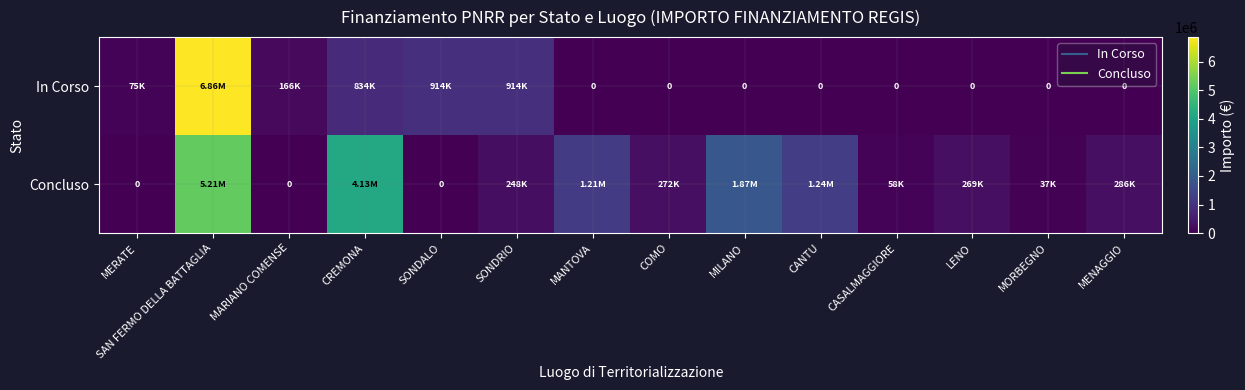

Between MORBEGNO and SAN FERMO DELLA BATTAGLIA, which is larger?

SAN FERMO DELLA BATTAGLIA